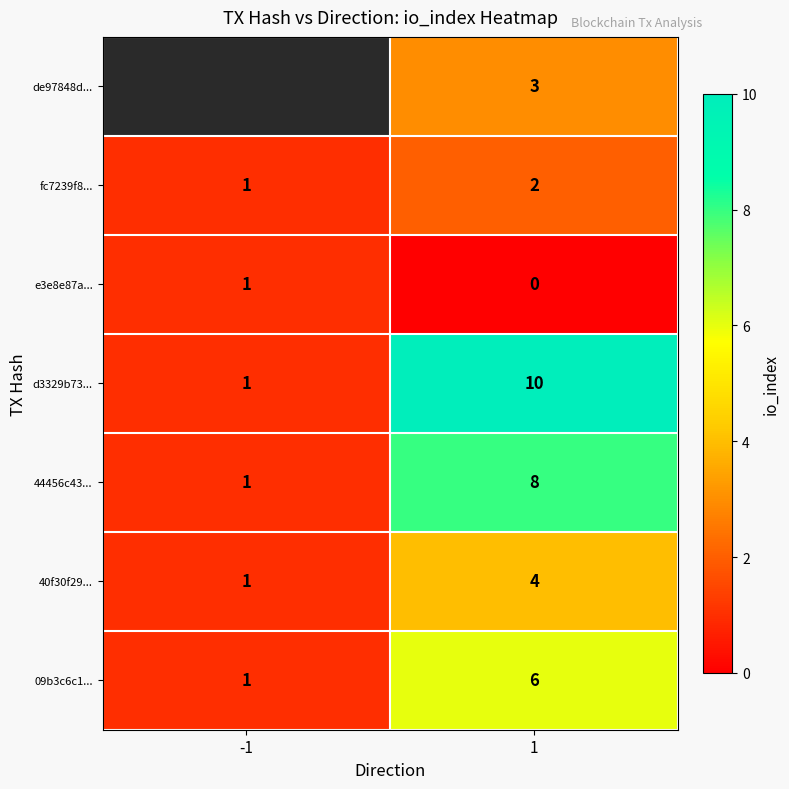

Which category has the lowest value across all series?

1